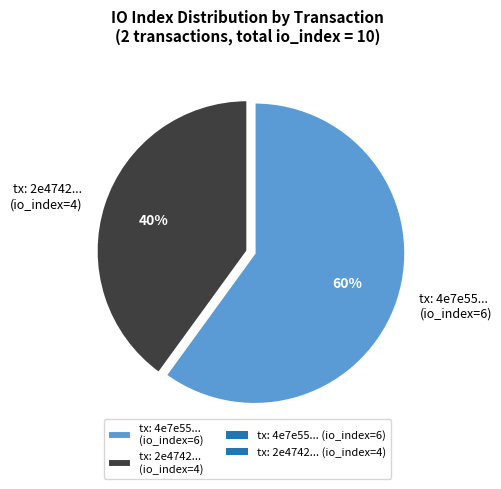

Which category has the biggest portion of the pie?

tx: 4e7e55... (io_index=6)